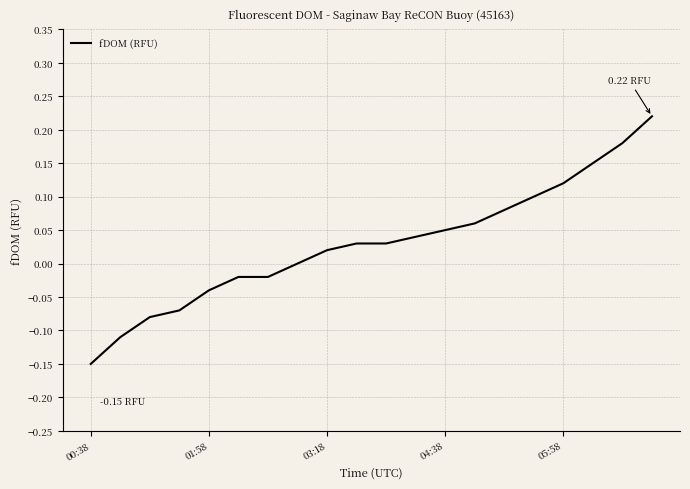

What is the difference between the maximum and minimum values?

0.4